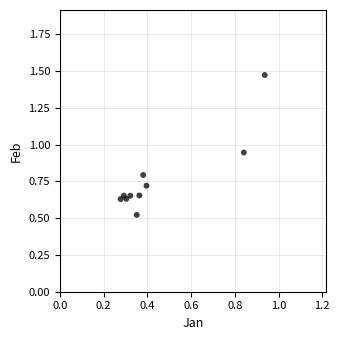

What is the average X value?

0.4